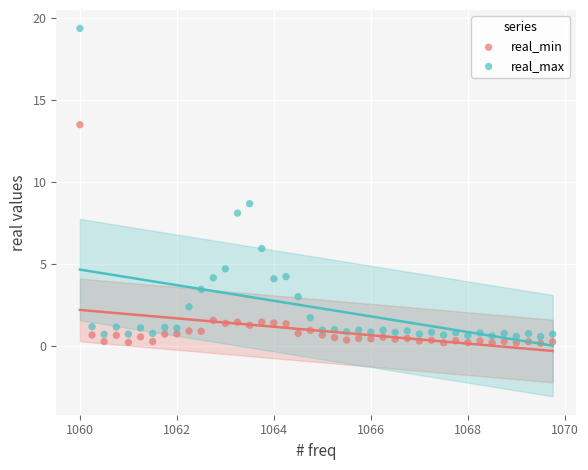

What are all the series names shown in the legend?

real_min, real_max